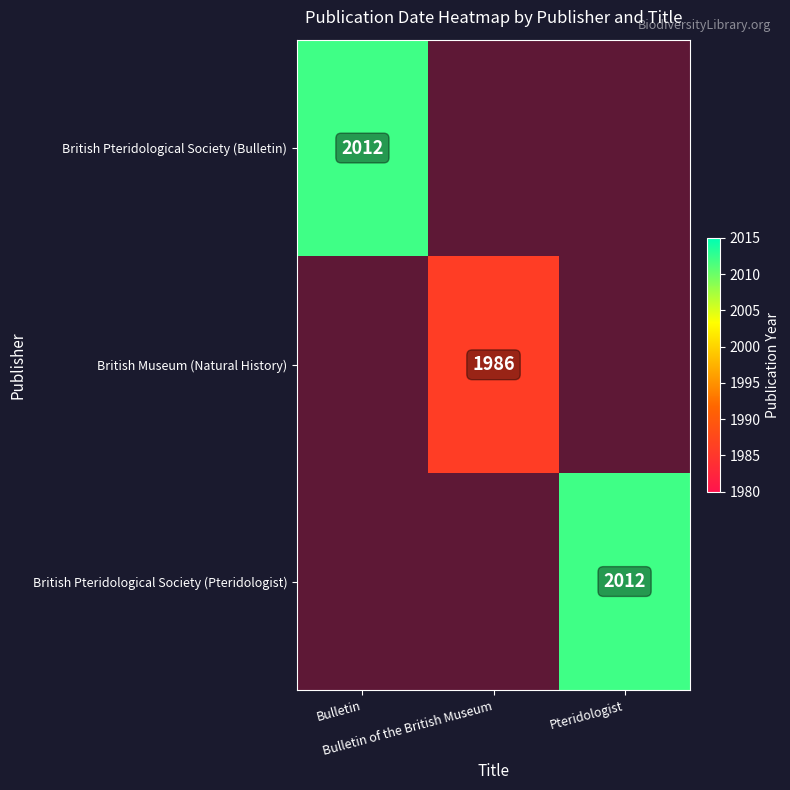

At how many categories does at least one series exceed 1997?

2